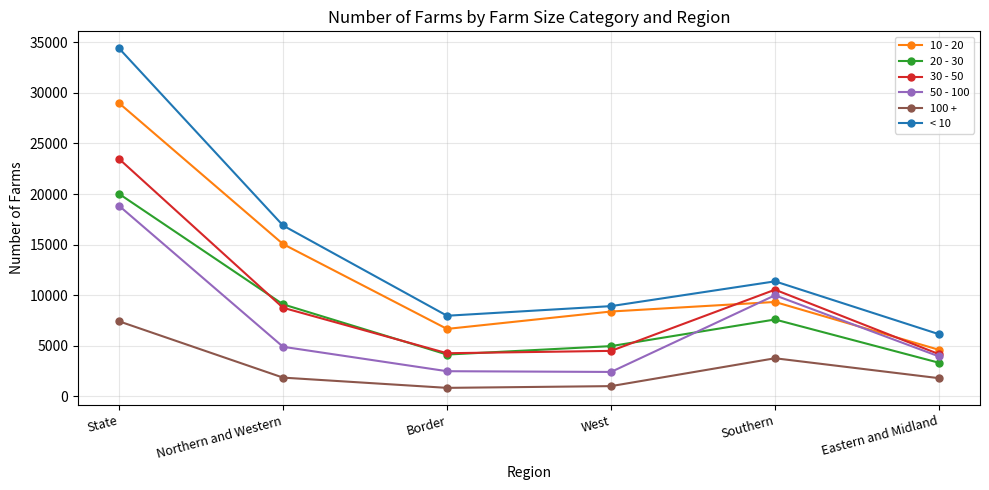

What is the total value across all series at Northern and Western?

56570